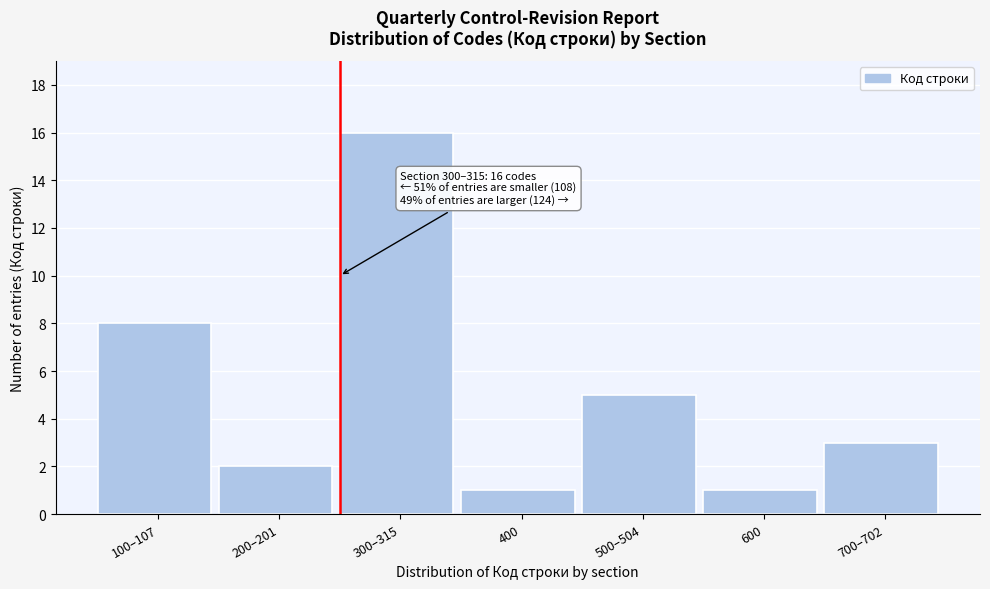

Reading left to right, what are all the values shown in this chart?

8	2	16	1	5	1	3